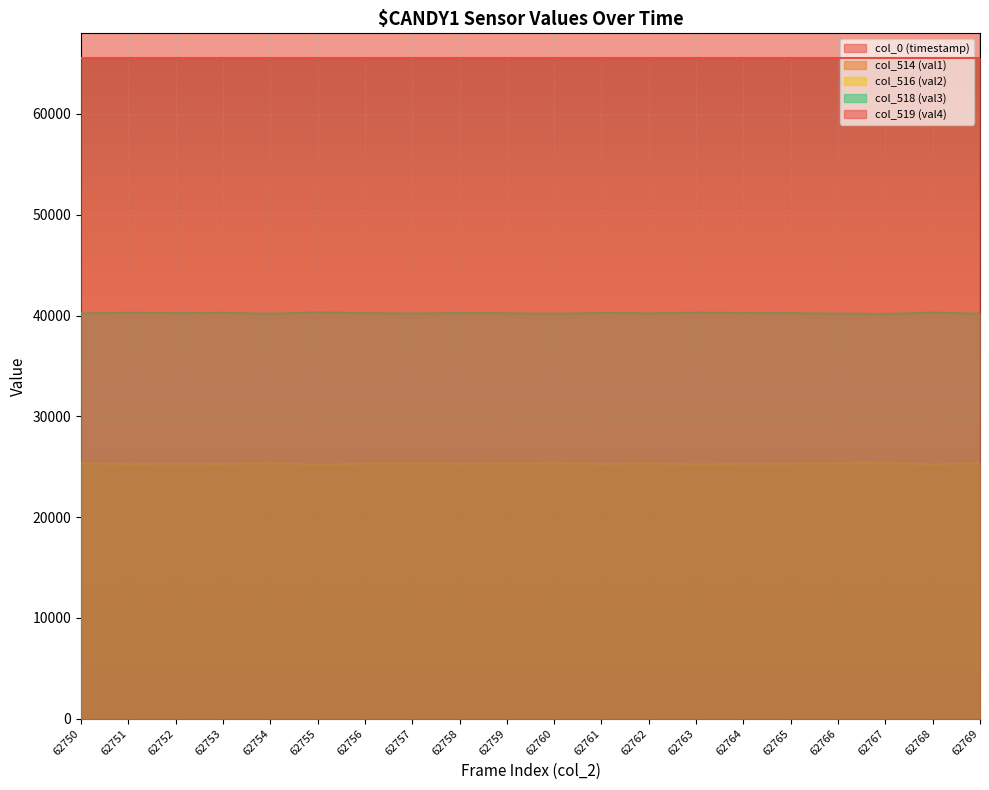

True or false: col_518 (val3) and col_516 (val2) cross at least once.

False